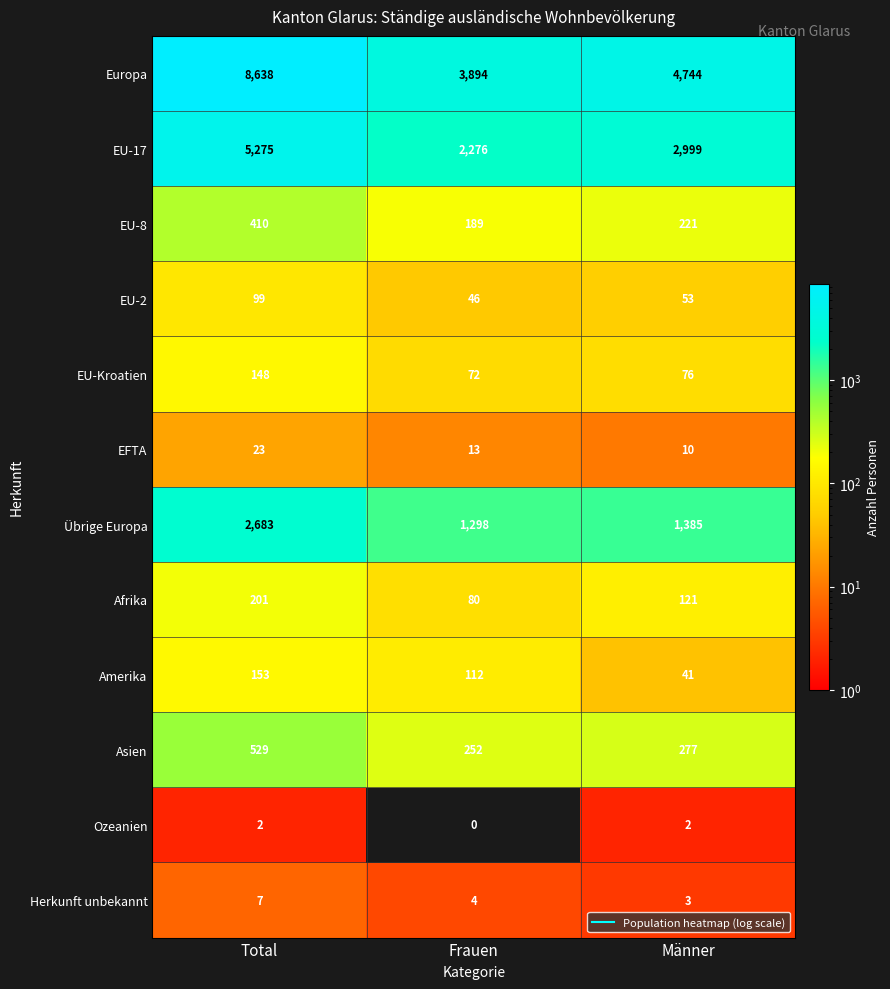

Which series has the largest total across all categories?

Europa